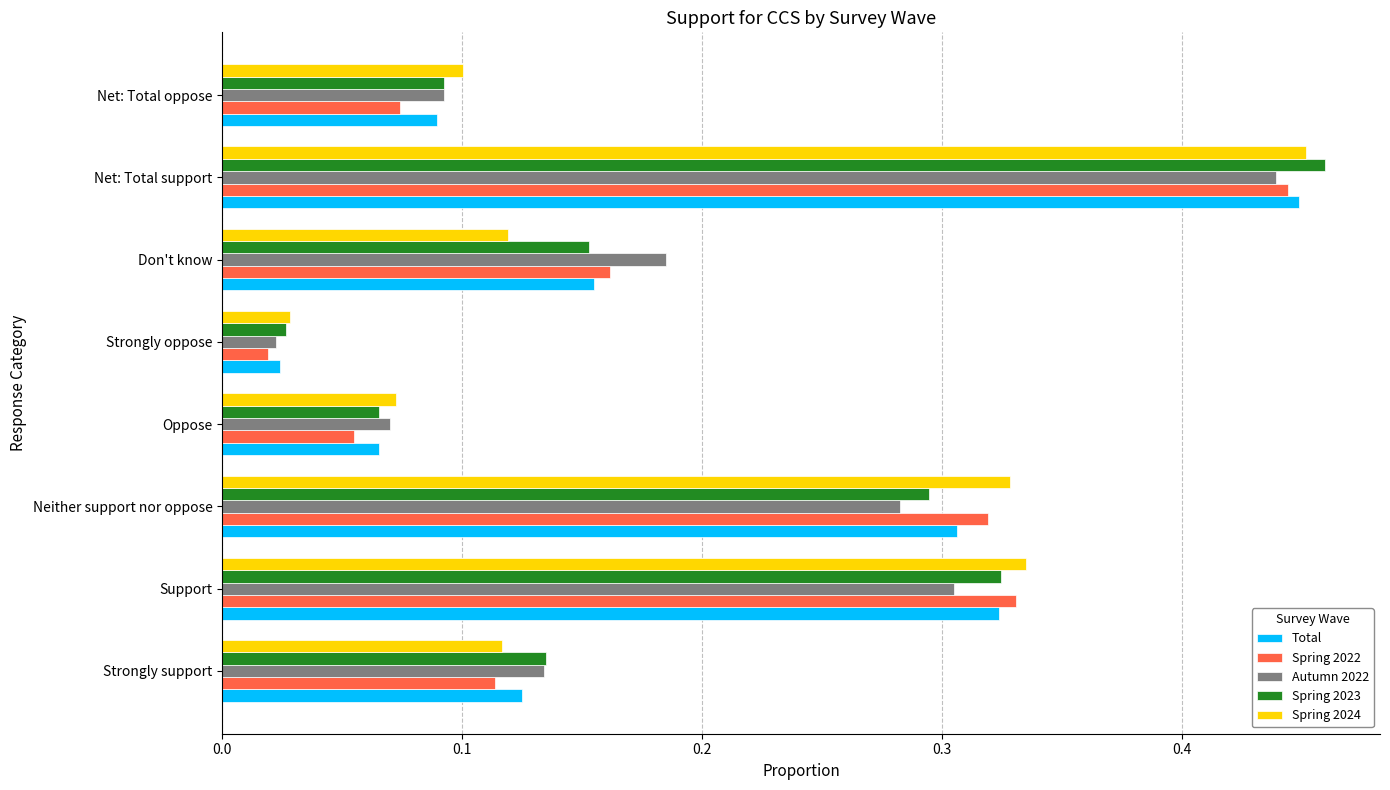

The value of Spring 2023 at Strongly support is 0.2. True or false?

False